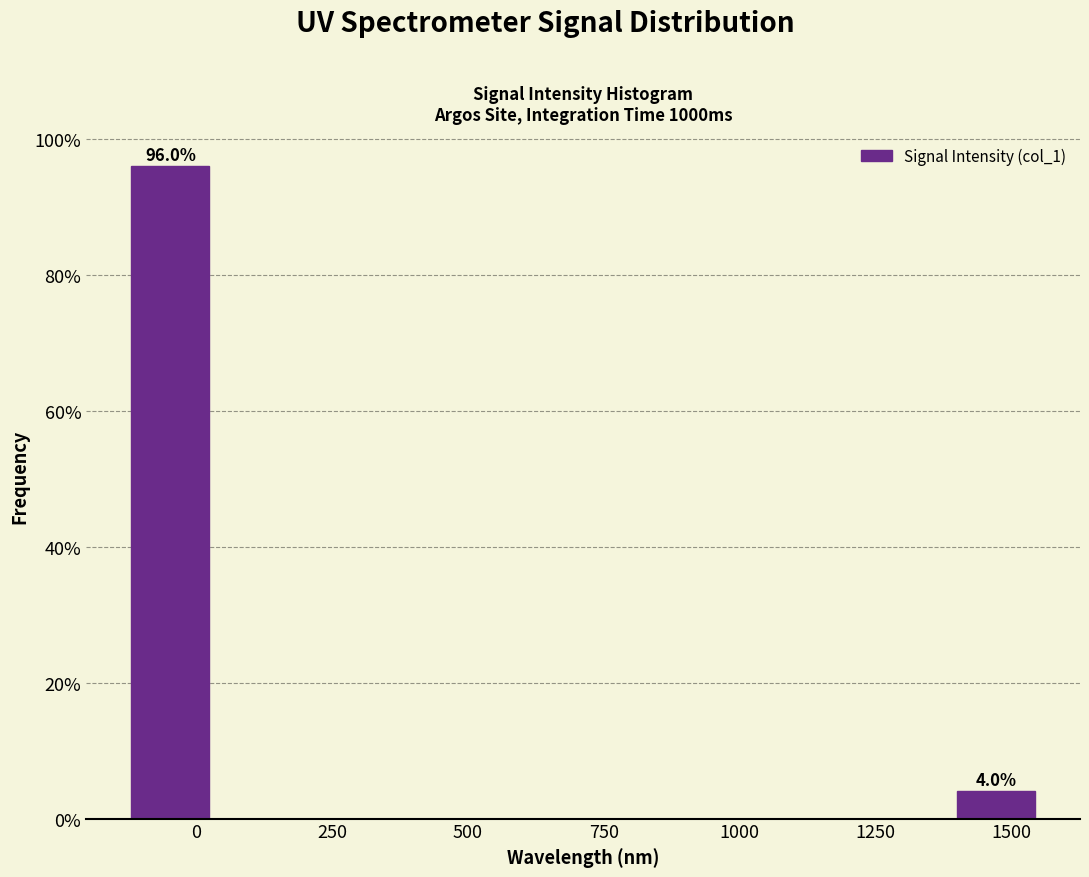

Read against the x-axis, roughly where is the centre of the tallest bar?

-50